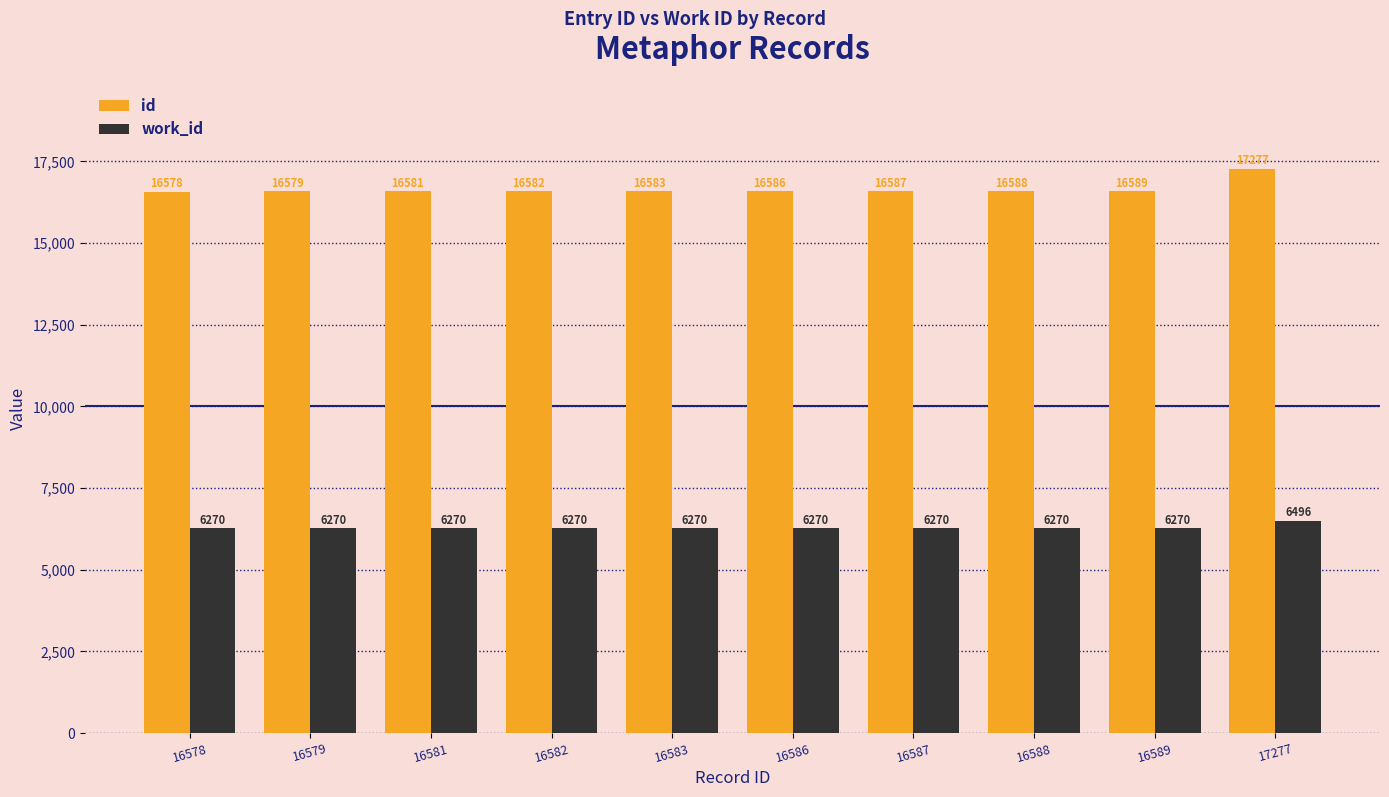

At which category is the sum across all series the highest?

17277